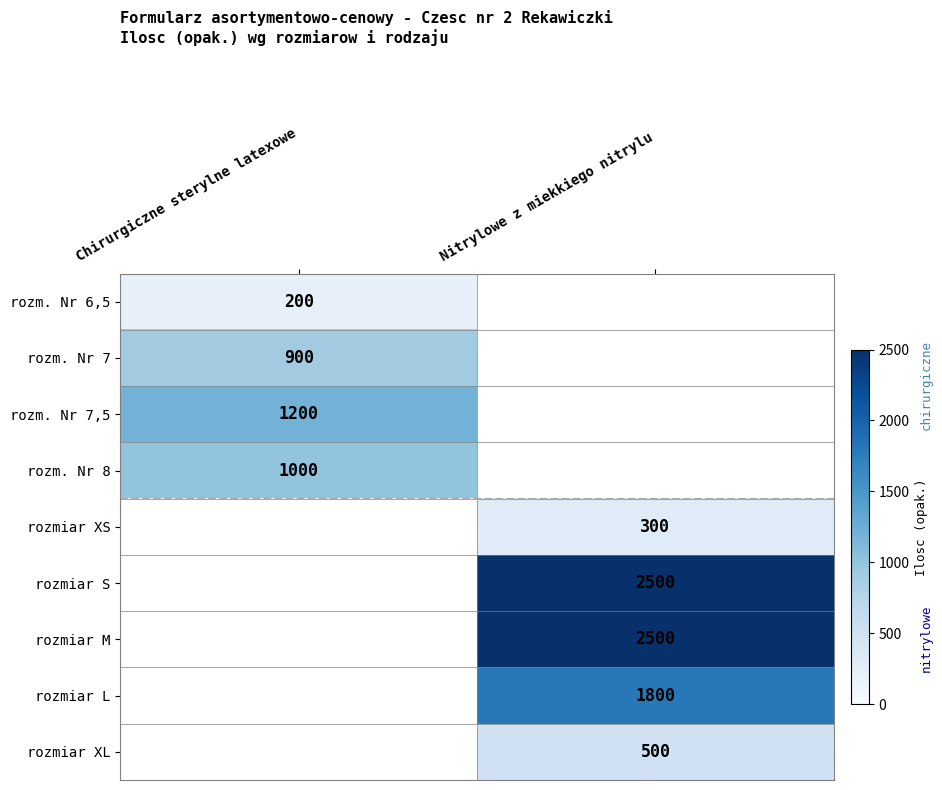

The value of rozm. Nr 6,5 at Chirurgiczne sterylne latexowe is 200. True or false?

True